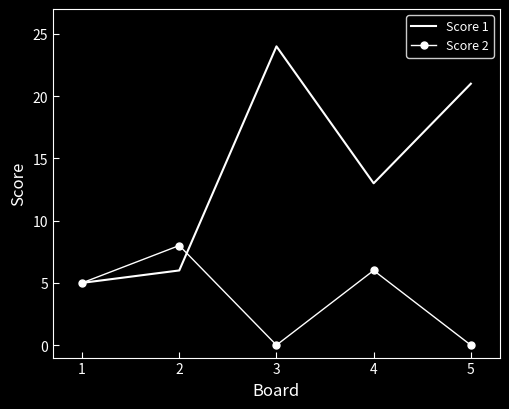

At which category does Score 1 reach its first local peak?

3